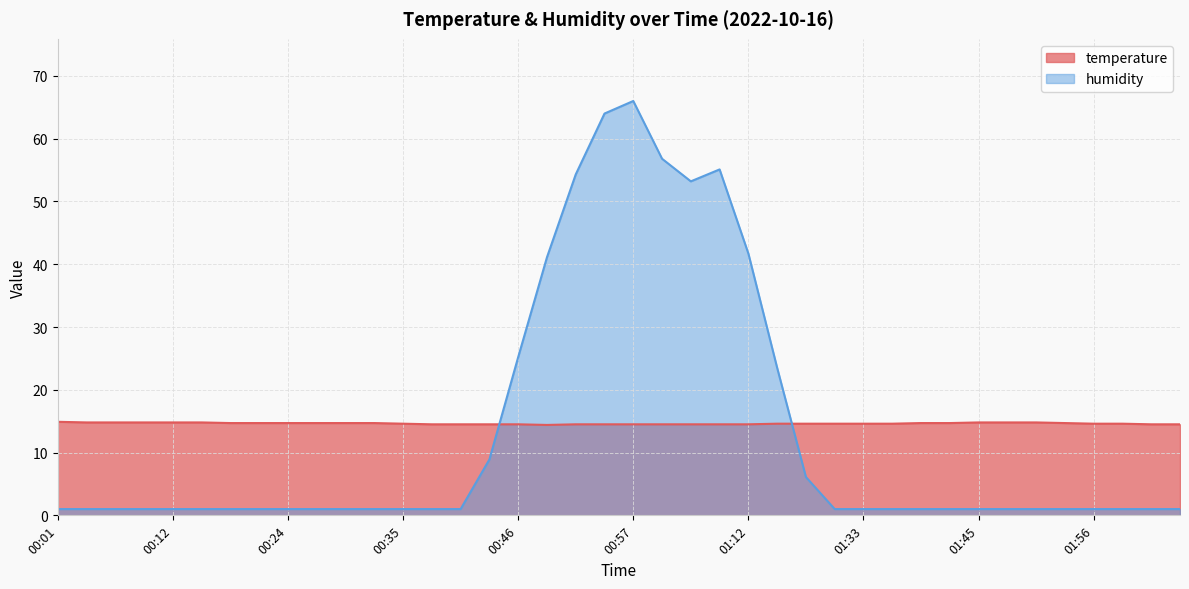

Reading right to left, transcribe all the data shown in this chart.

temperature: 14.5	14.5	14.6	14.6	14.7	14.8	14.8	14.8	14.7	14.7	14.6	14.6	14.6	14.6	14.6	14.5	14.5	14.5	14.5	14.5	14.5	14.5	14.4	14.5	14.5	14.5	14.5	14.6	14.7	14.7	14.7	14.7	14.7	14.7	14.8	14.8	14.8	14.8	14.8	14.9
humidity: 1.0	1.0	1.0	1.0	1.0	1.0	1.0	1.0	1.0	1.0	1.0	1.0	1.0	6.1	23.5	41.7	55.1	53.2	56.8	66.0	64.0	54.3	41.1	25.2	8.9	1.0	1.0	1.0	1.0	1.0	1.0	1.0	1.0	1.0	1.0	1.0	1.0	1.0	1.0	1.0